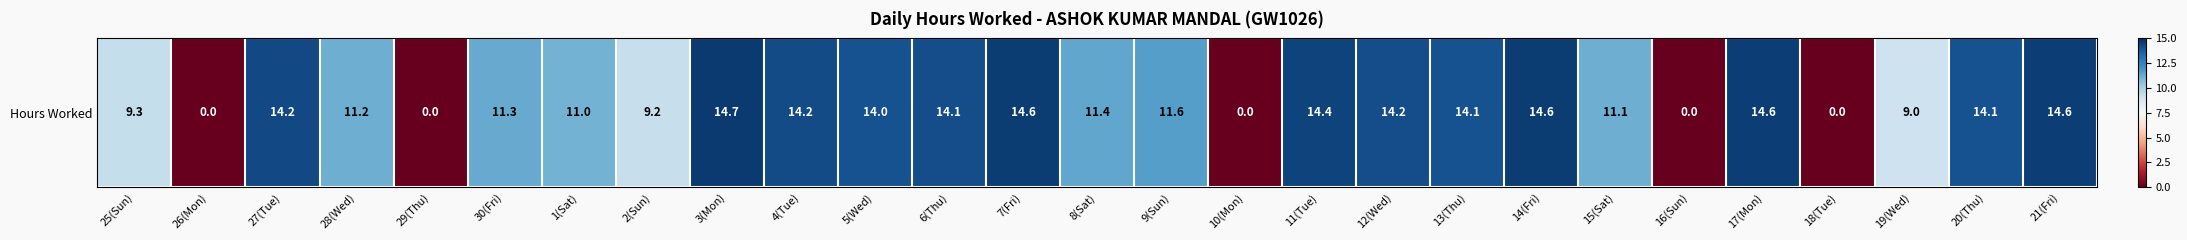

True or false: the data shows 0.0 at 16(Sun).

True